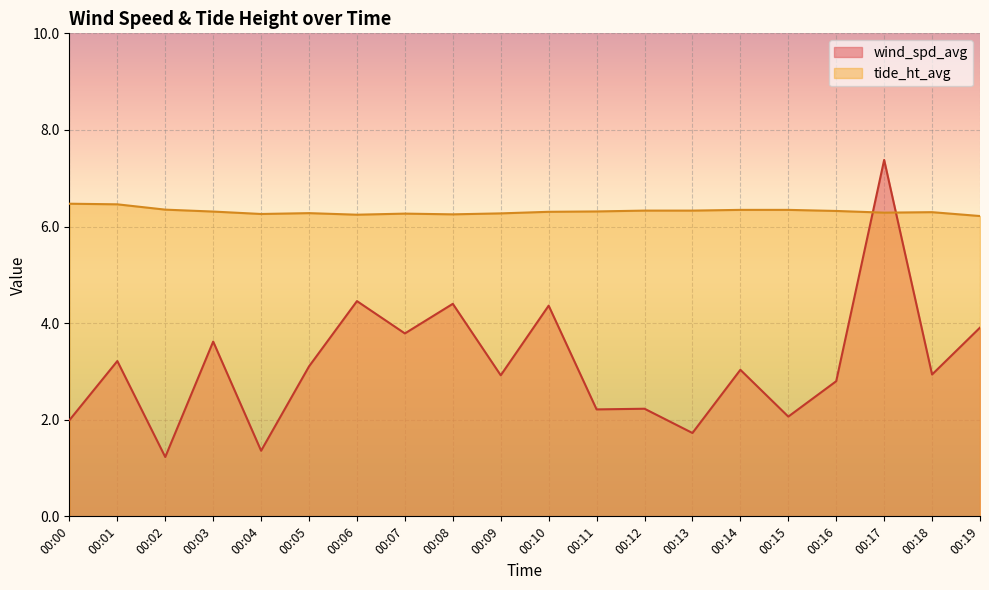

Which series has the widest spread of values?

wind_spd_avg